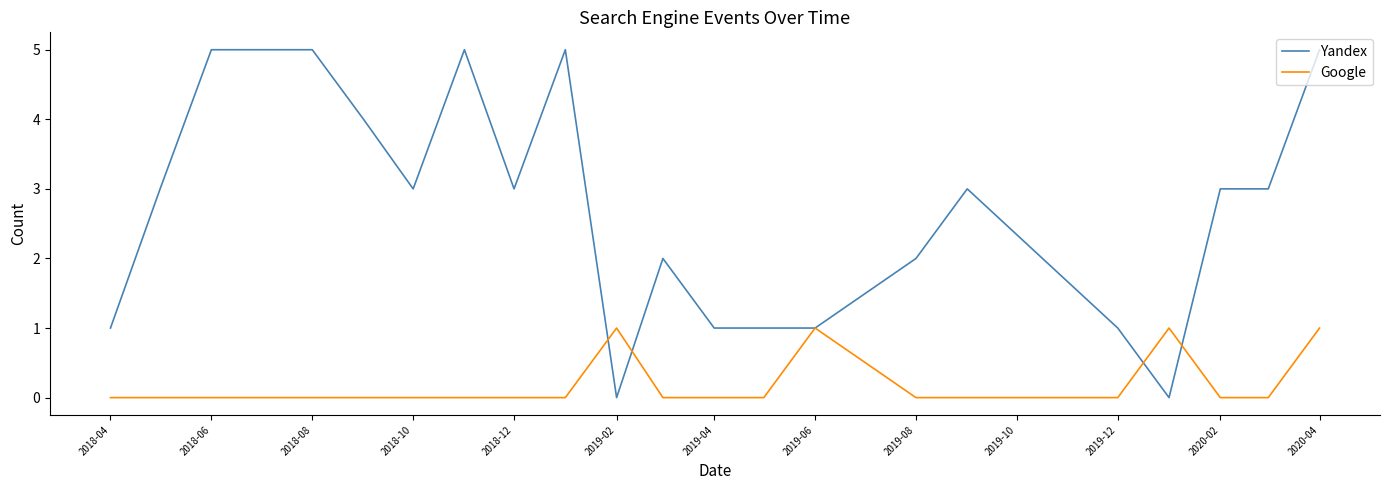

Which series has the largest range (max minus min)?

Yandex